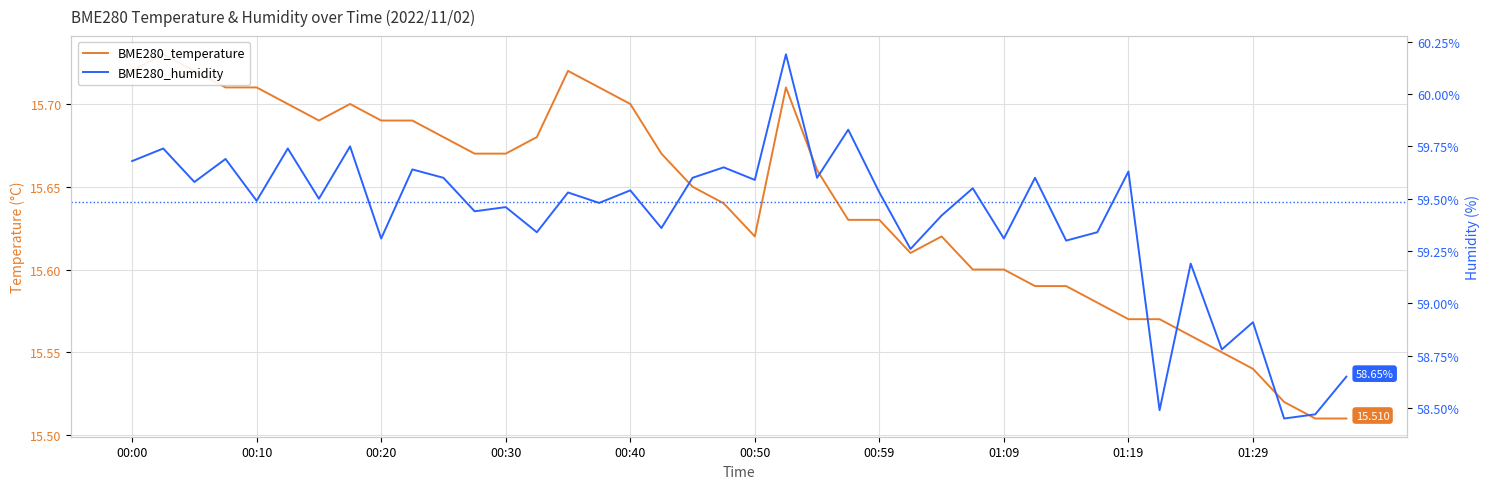

Does the chart display data point markers on the line(s)?

No